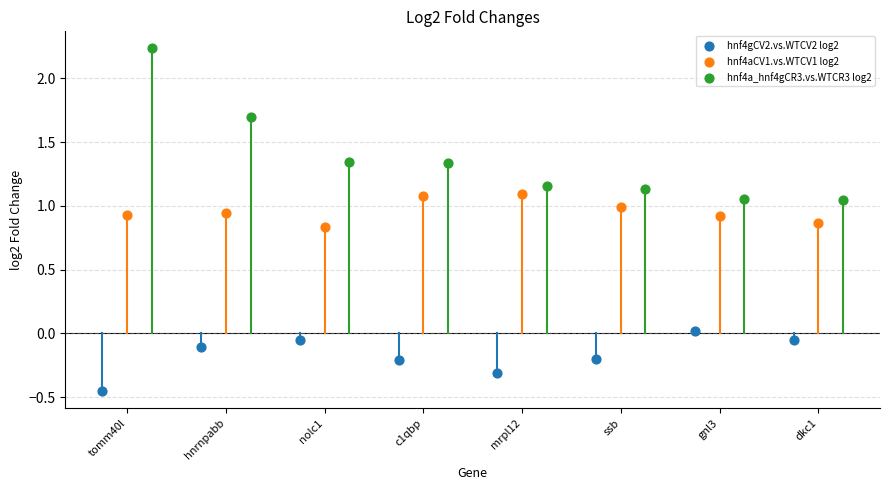

Which series has the largest Y range (max minus min)?

hnf4a_hnf4gCR3.vs.WTCR3 log2